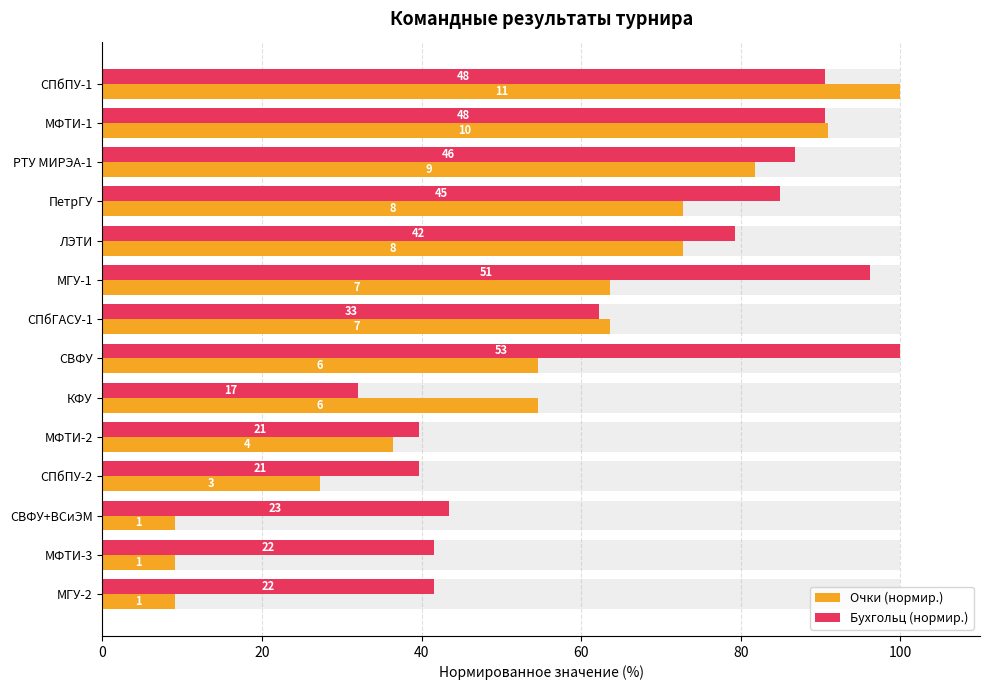

What is the sum of the Бухгольц (нормир.) values at СПбПУ-2 and ПетрГУ?

124.5